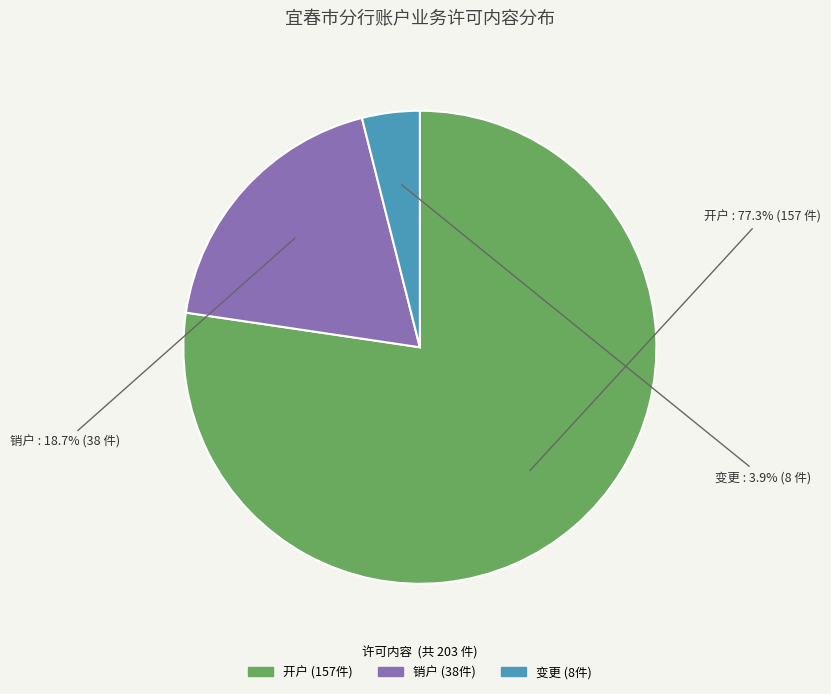

What is the largest slice in the pie chart?

开户